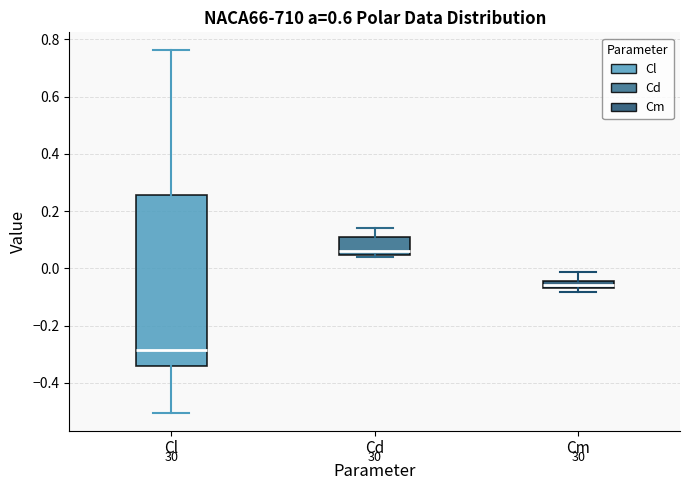

Where is the upper edge of the box for Cd on the y-axis? The values are not printed on the chart, so give them approximately, as read against the axis.

0.10